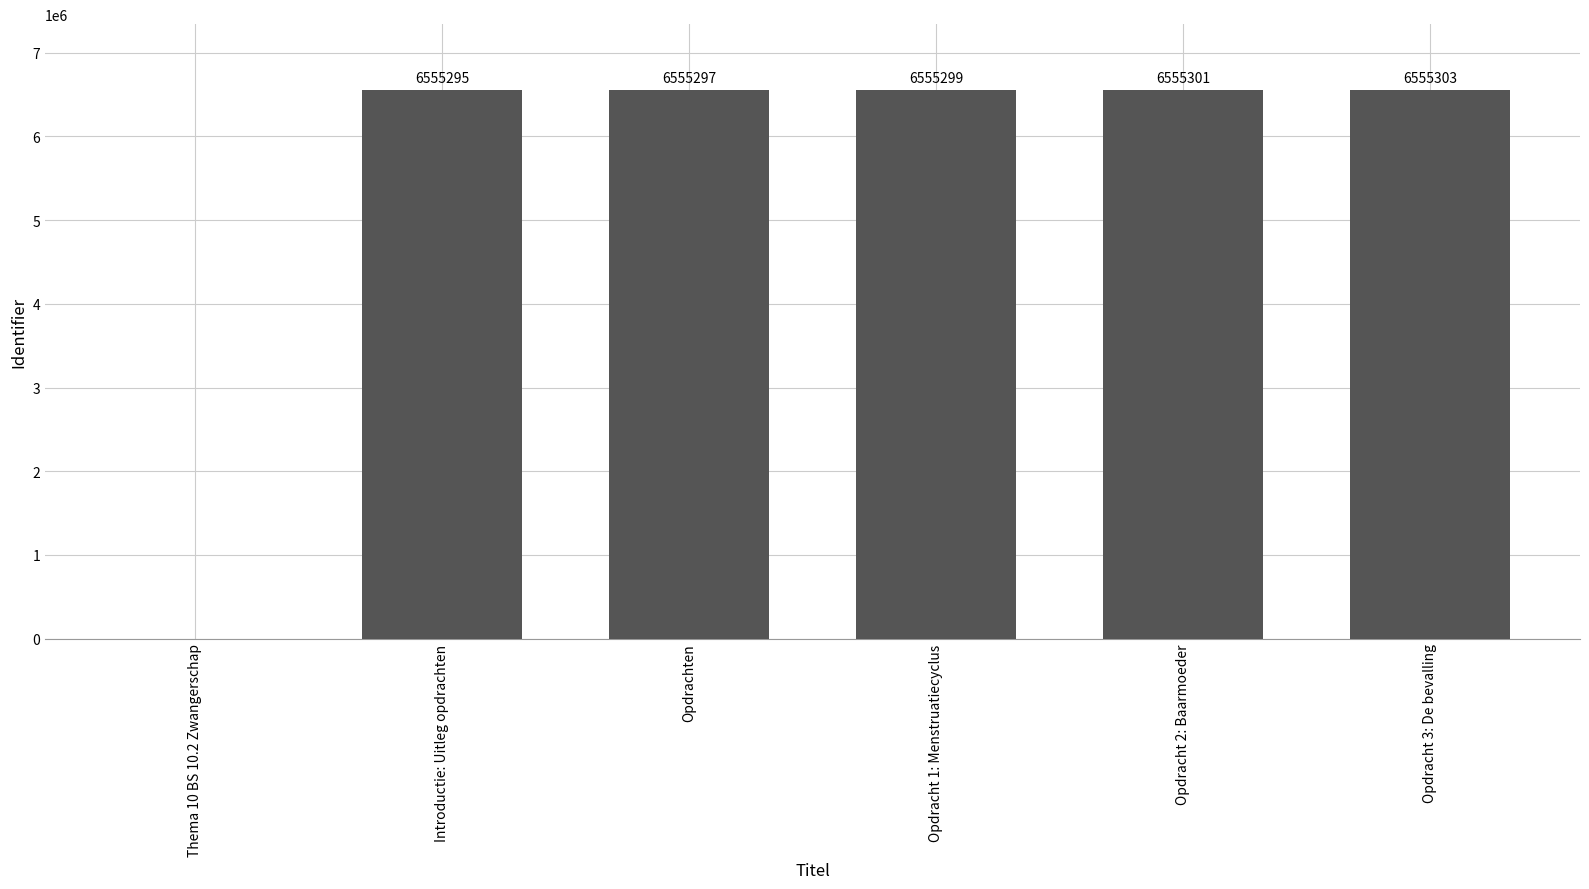

What is the sum of the values at Opdracht 3: De bevalling and Thema 10 BS 10.2 Zwangerschap?

6555303